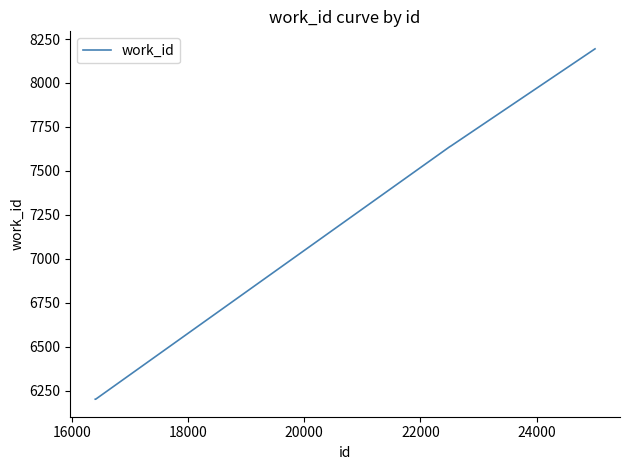

What is the minimum value shown in the chart?

6202